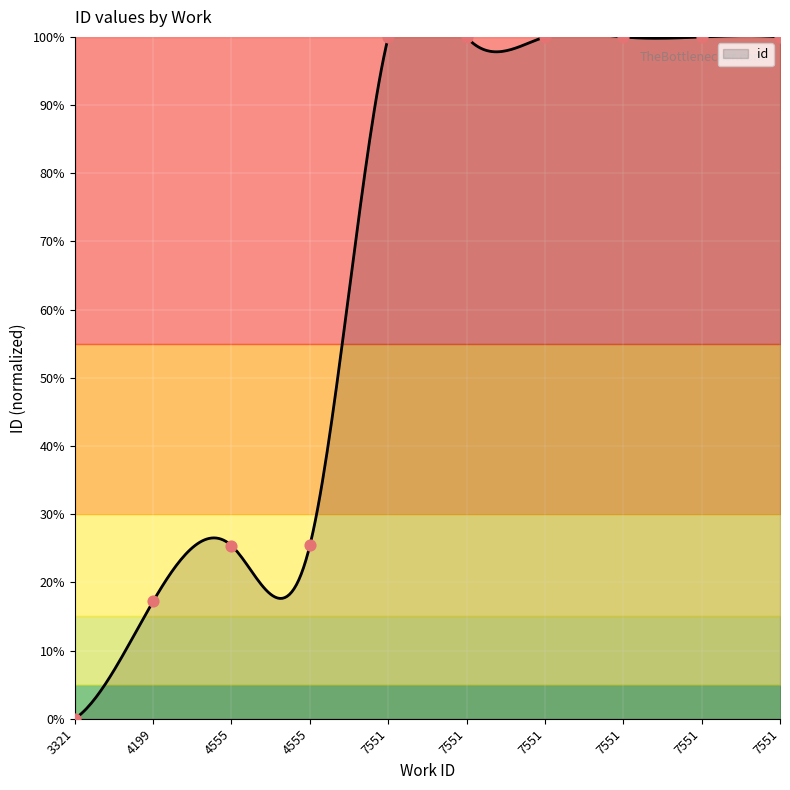

Between 4555 and 3321, which is larger?

4555